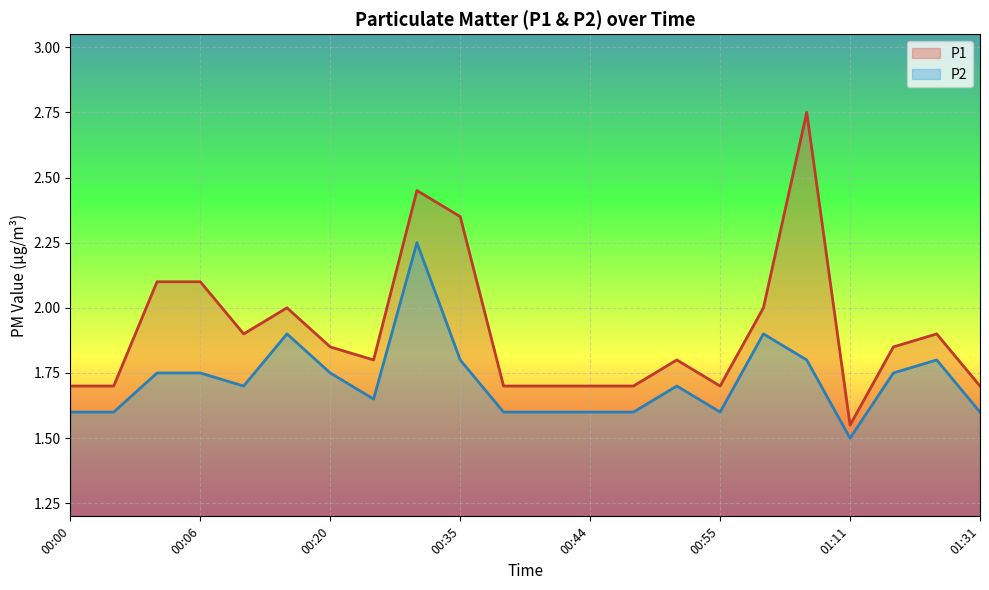

At which category is the sum across all series the highest?

00:30